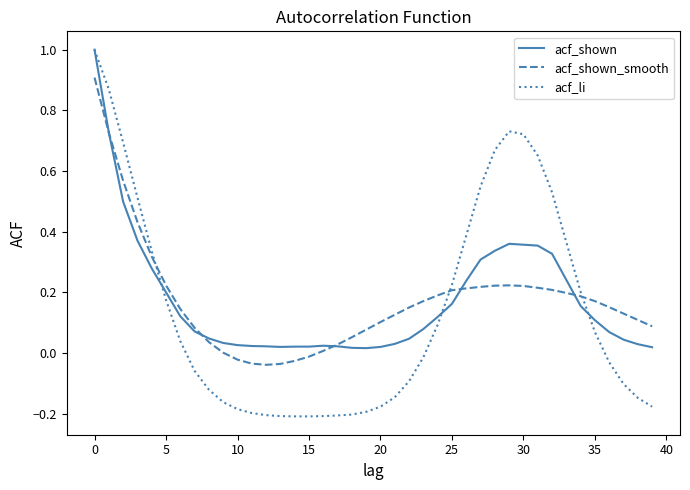

What is the maximum value shown in the chart?

1.0